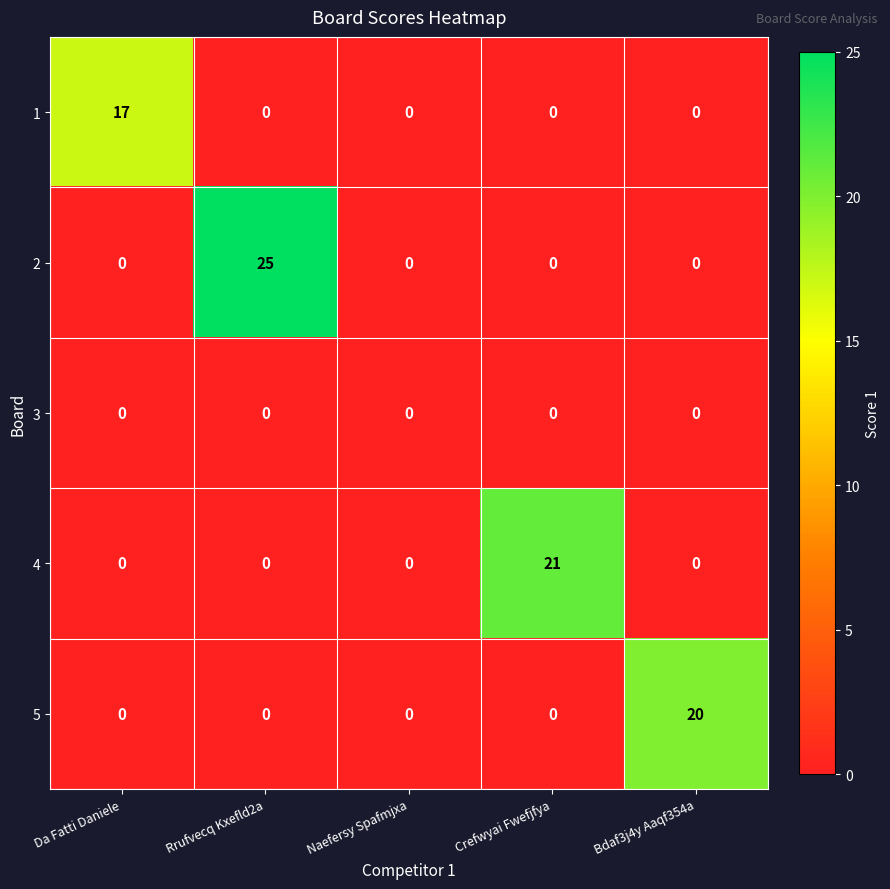

What is the greatest value displayed?

25